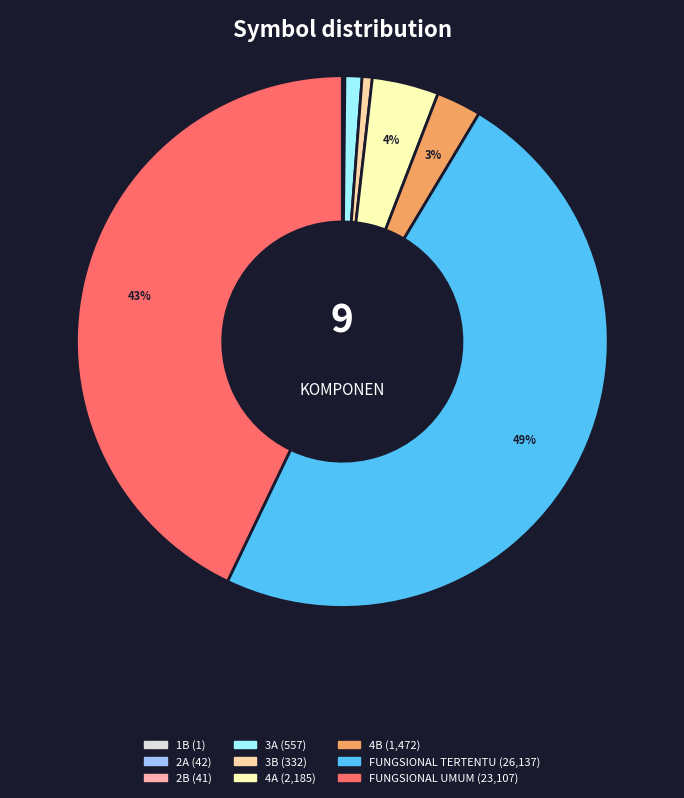

True or false: FUNGSIONAL UMUM accounts for 43% of the total.

True